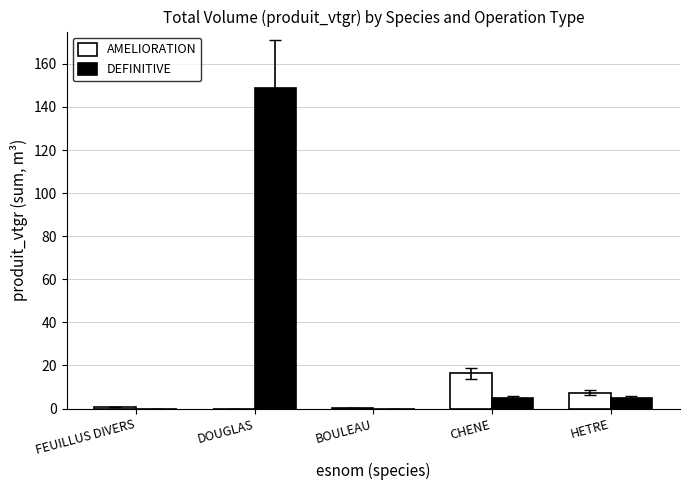

What is the sum of all DEFINITIVE values?

159.0